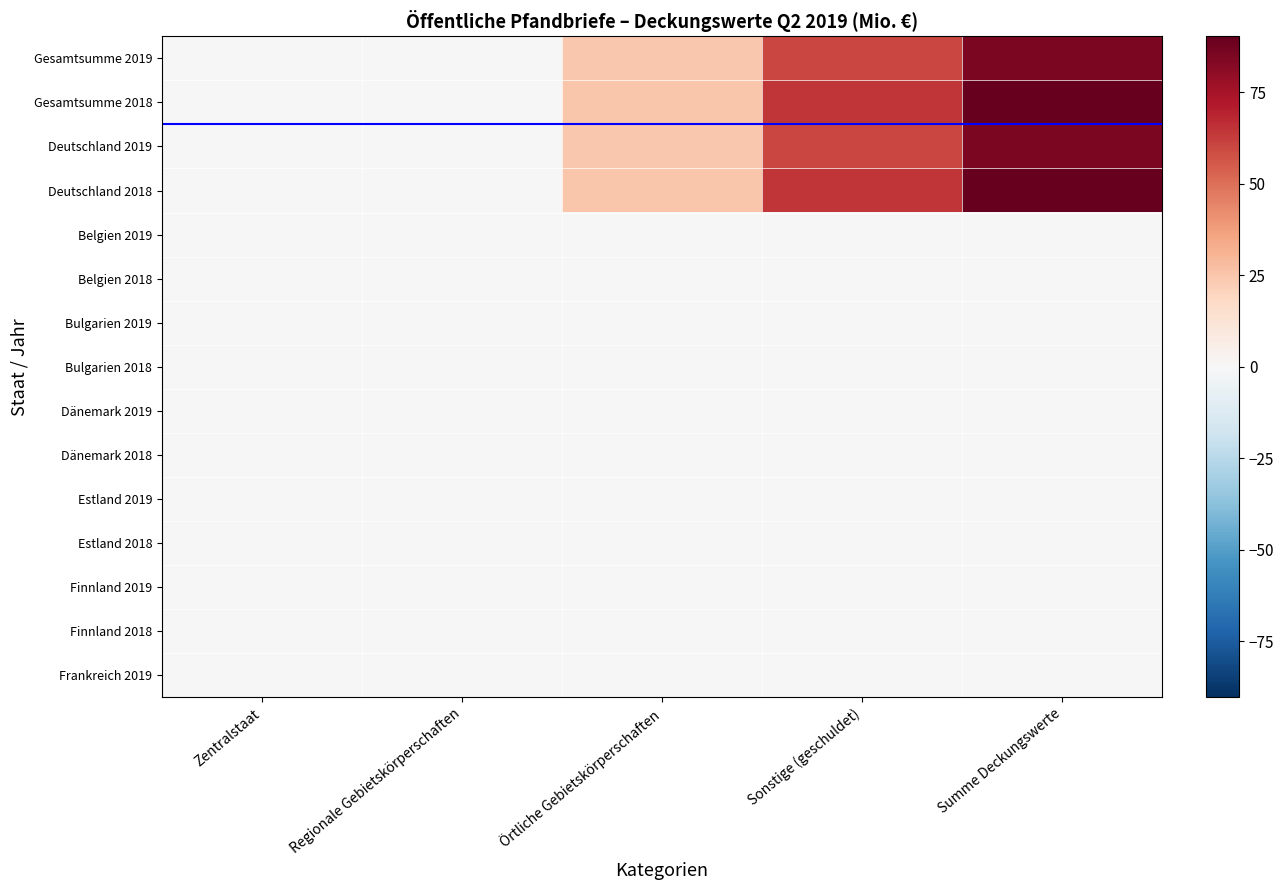

Reading right to left, list all the values displayed in this chart.

Gesamtsumme 2019: Summe Deckungswerte=84.8	Sonstige (geschuldet)=60.6	Örtliche Gebietskörperschaften=24.1	Regionale Gebietskörperschaften=0.1	Zentralstaat=0.0
Gesamtsumme 2018: Summe Deckungswerte=90.3	Sonstige (geschuldet)=64.7	Örtliche Gebietskörperschaften=25.2	Regionale Gebietskörperschaften=0.4	Zentralstaat=0.0
Deutschland 2019: Summe Deckungswerte=84.8	Sonstige (geschuldet)=60.6	Örtliche Gebietskörperschaften=24.1	Regionale Gebietskörperschaften=0.1	Zentralstaat=0.0
Deutschland 2018: Summe Deckungswerte=90.3	Sonstige (geschuldet)=64.7	Örtliche Gebietskörperschaften=25.2	Regionale Gebietskörperschaften=0.4	Zentralstaat=0.0
Belgien 2019: Summe Deckungswerte=0.0	Sonstige (geschuldet)=0.0	Örtliche Gebietskörperschaften=0.0	Regionale Gebietskörperschaften=0.0	Zentralstaat=0.0
Belgien 2018: Summe Deckungswerte=0.0	Sonstige (geschuldet)=0.0	Örtliche Gebietskörperschaften=0.0	Regionale Gebietskörperschaften=0.0	Zentralstaat=0.0
Bulgarien 2019: Summe Deckungswerte=0.0	Sonstige (geschuldet)=0.0	Örtliche Gebietskörperschaften=0.0	Regionale Gebietskörperschaften=0.0	Zentralstaat=0.0
Bulgarien 2018: Summe Deckungswerte=0.0	Sonstige (geschuldet)=0.0	Örtliche Gebietskörperschaften=0.0	Regionale Gebietskörperschaften=0.0	Zentralstaat=0.0
Dänemark 2019: Summe Deckungswerte=0.0	Sonstige (geschuldet)=0.0	Örtliche Gebietskörperschaften=0.0	Regionale Gebietskörperschaften=0.0	Zentralstaat=0.0
Dänemark 2018: Summe Deckungswerte=0.0	Sonstige (geschuldet)=0.0	Örtliche Gebietskörperschaften=0.0	Regionale Gebietskörperschaften=0.0	Zentralstaat=0.0
Estland 2019: Summe Deckungswerte=0.0	Sonstige (geschuldet)=0.0	Örtliche Gebietskörperschaften=0.0	Regionale Gebietskörperschaften=0.0	Zentralstaat=0.0
Estland 2018: Summe Deckungswerte=0.0	Sonstige (geschuldet)=0.0	Örtliche Gebietskörperschaften=0.0	Regionale Gebietskörperschaften=0.0	Zentralstaat=0.0
Finnland 2019: Summe Deckungswerte=0.0	Sonstige (geschuldet)=0.0	Örtliche Gebietskörperschaften=0.0	Regionale Gebietskörperschaften=0.0	Zentralstaat=0.0
Finnland 2018: Summe Deckungswerte=0.0	Sonstige (geschuldet)=0.0	Örtliche Gebietskörperschaften=0.0	Regionale Gebietskörperschaften=0.0	Zentralstaat=0.0
Frankreich 2019: Summe Deckungswerte=0.0	Sonstige (geschuldet)=0.0	Örtliche Gebietskörperschaften=0.0	Regionale Gebietskörperschaften=0.0	Zentralstaat=0.0